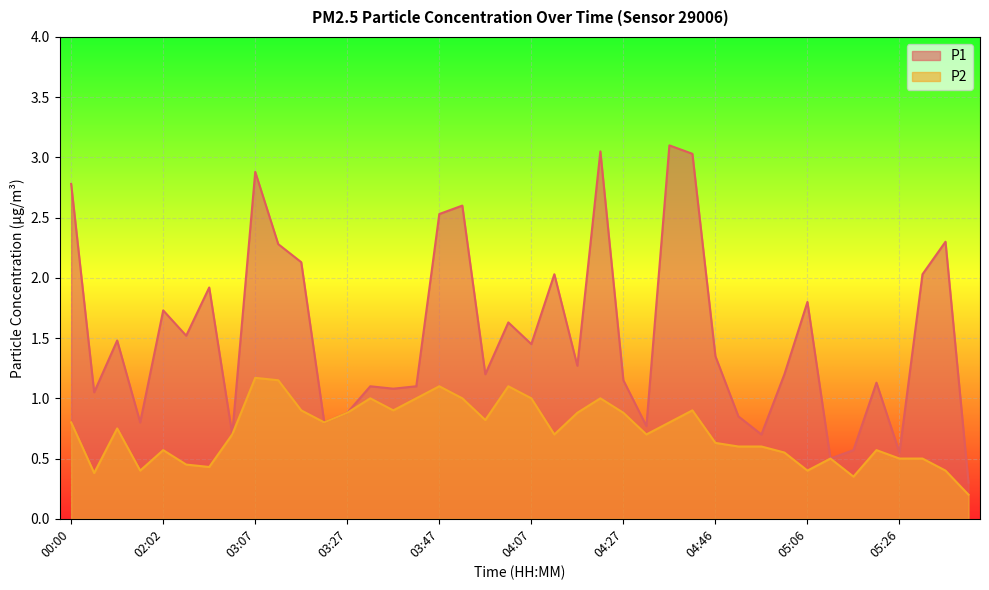

Reading right to left, extract all data points from this chart.

P1: 0.3	2.3	2.0	0.6	1.1	0.6	0.5	1.8	1.2	0.7	0.8	1.4	3.0	3.1	0.8	1.1	3.0	1.3	2.0	1.4	1.6	1.2	2.6	2.5	1.1	1.1	1.1	0.9	0.8	2.1	2.3	2.9	0.7	1.9	1.5	1.7	0.8	1.5	1.1	2.8
P2: 0.2	0.4	0.5	0.5	0.6	0.3	0.5	0.4	0.6	0.6	0.6	0.6	0.9	0.8	0.7	0.9	1.0	0.9	0.7	1.0	1.1	0.8	1.0	1.1	1.0	0.9	1.0	0.9	0.8	0.9	1.1	1.2	0.7	0.4	0.5	0.6	0.4	0.8	0.4	0.8